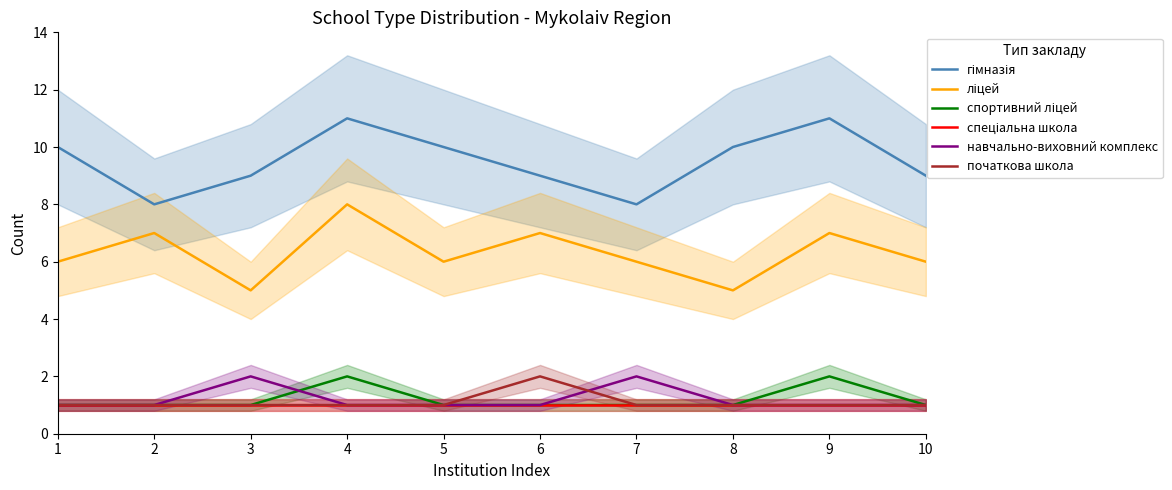

Is it true that навчально-виховний комплекс equals 0 at 1?

False